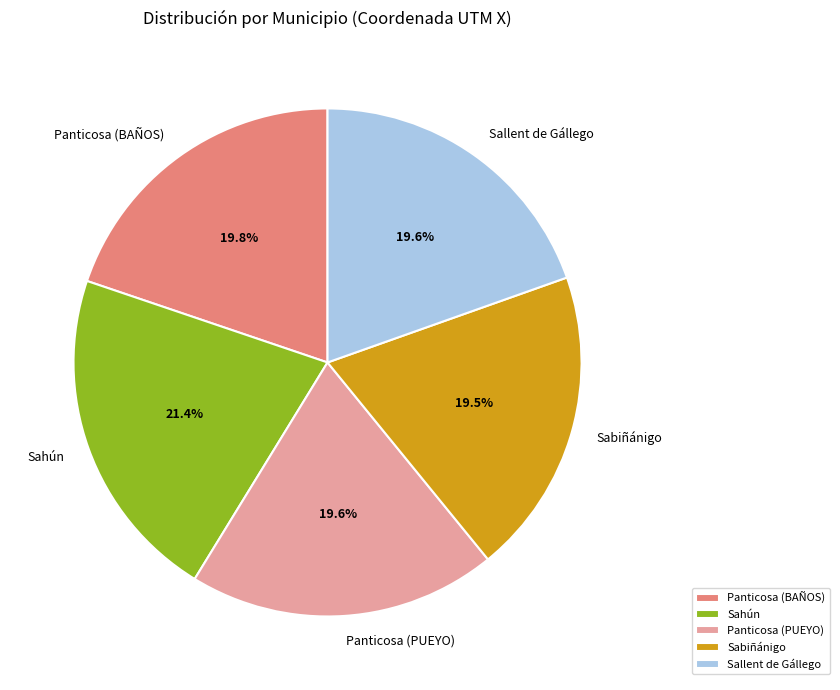

Which slice is the largest?

Sahún